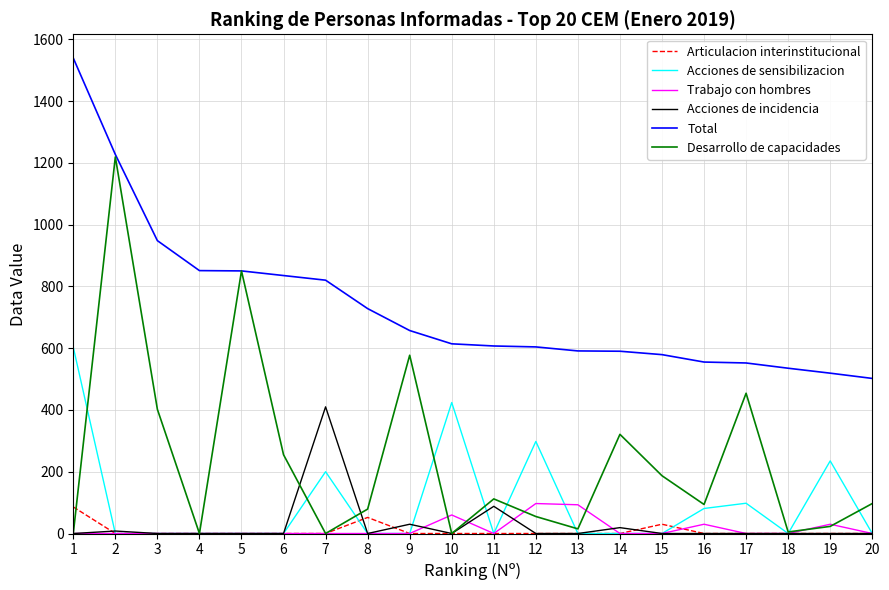

Between 13 and 18, which series saw the biggest shift?

Trabajo con hombres